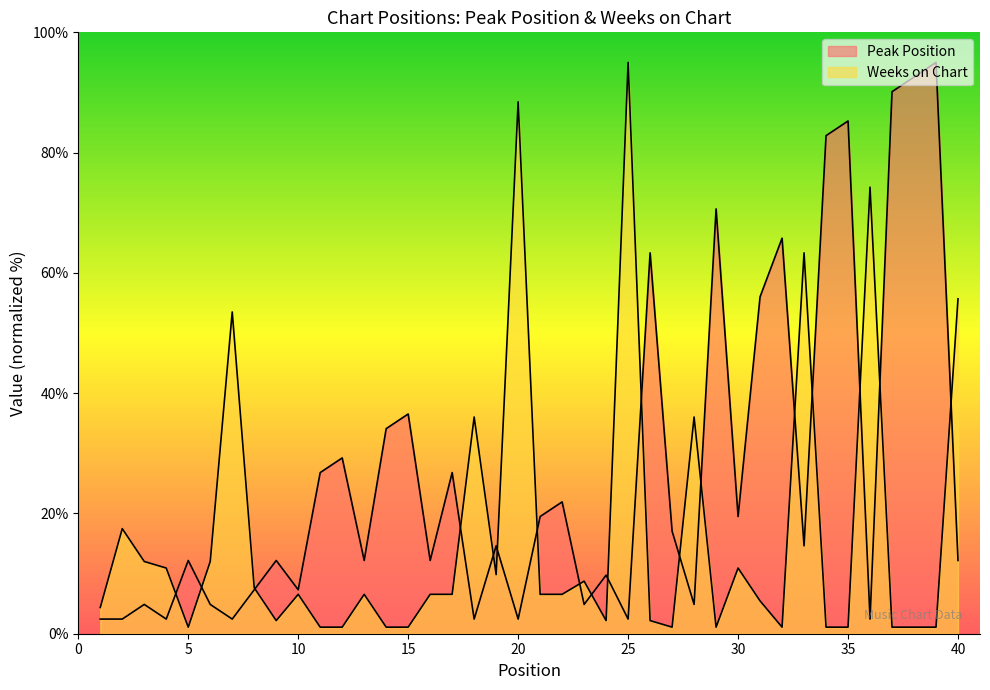

How many data points does each series have?

40